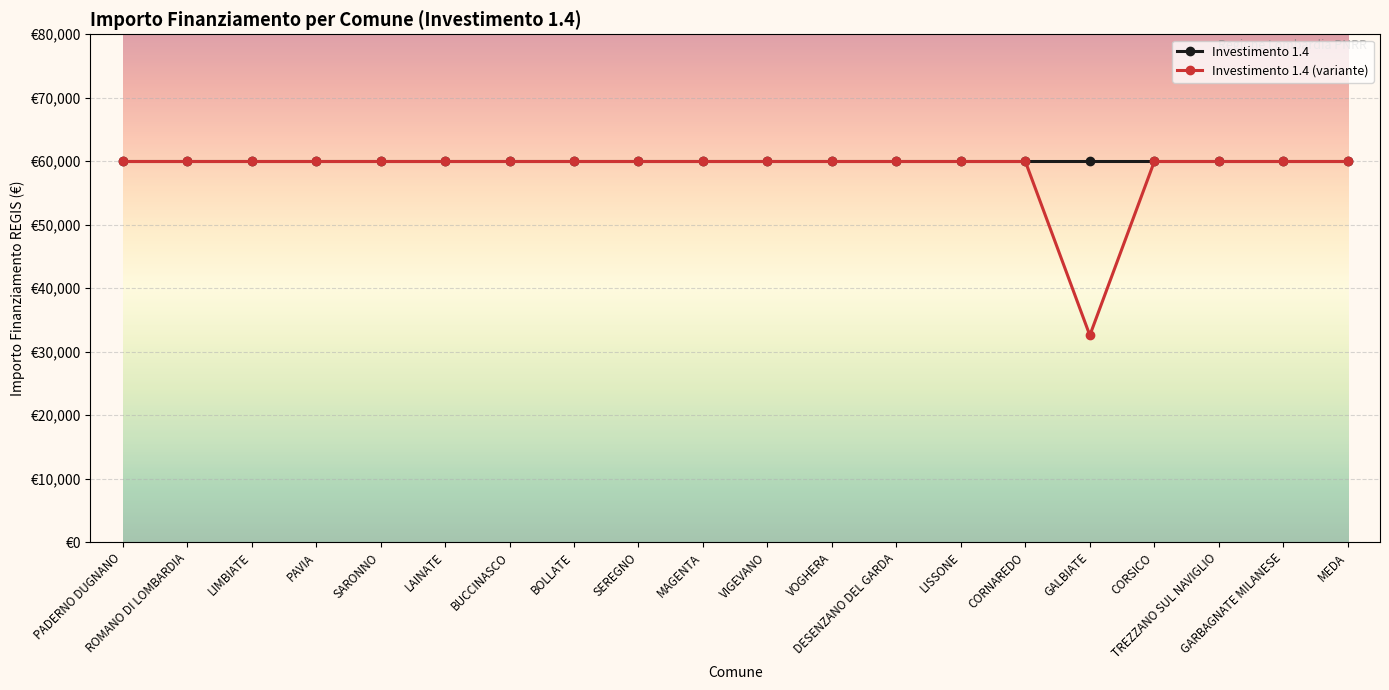

Is this an area chart (filled region under the line)?

No